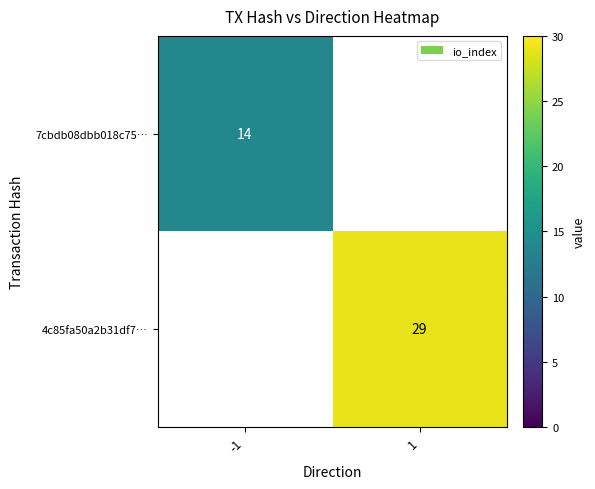

The 7cbdb08dbb018c75… series shows 14 at -1. True or false?

True